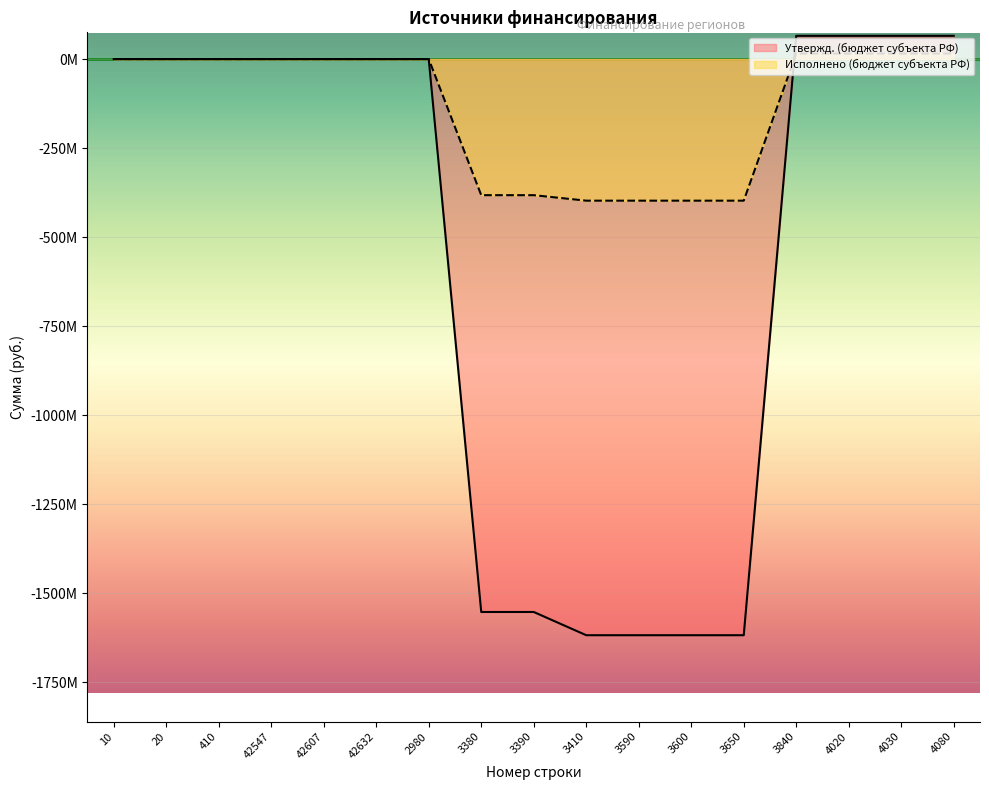

Which category has the lowest value across all series?

3410